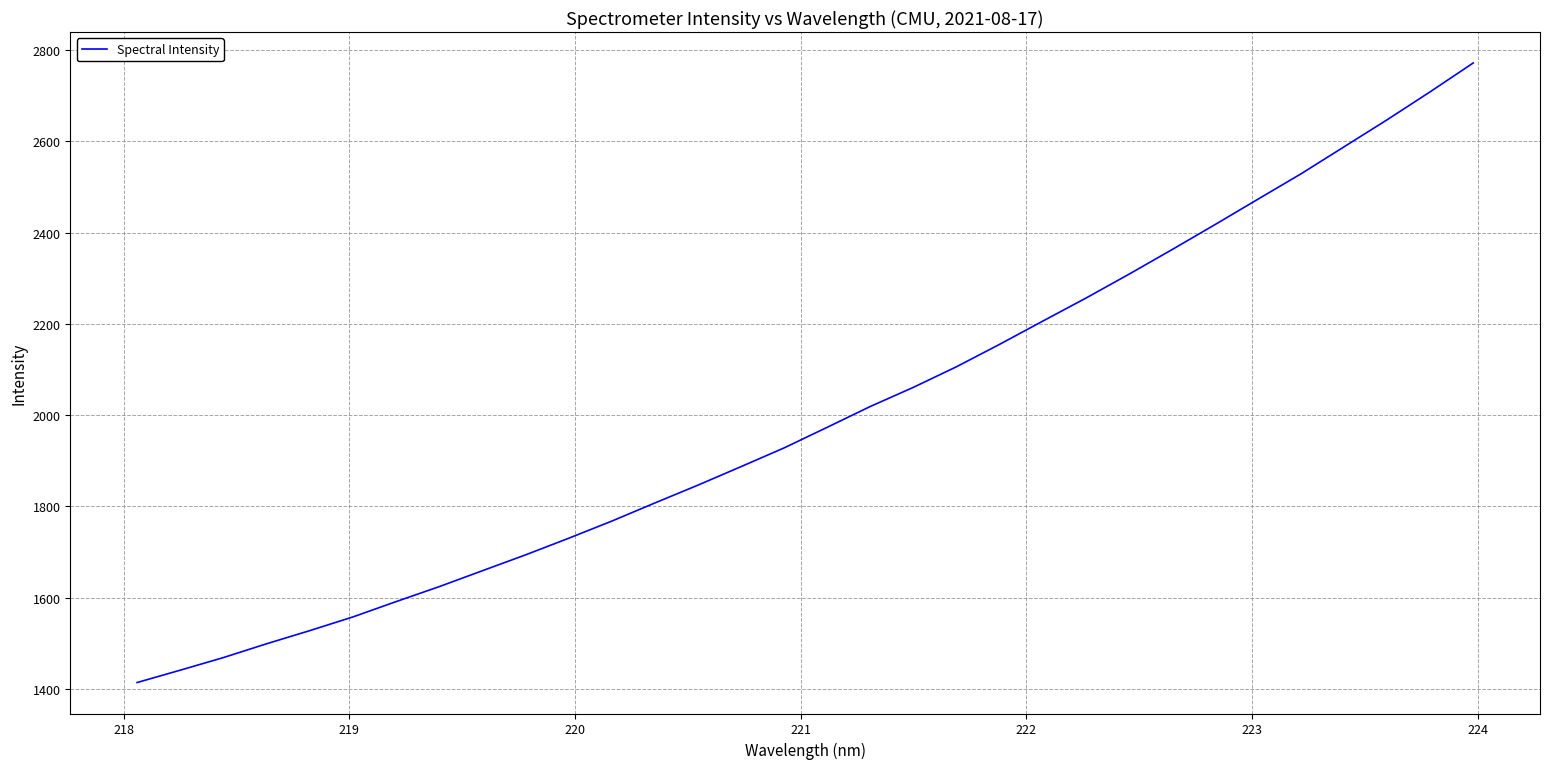

What is the maximum value shown in the chart?

2771.8